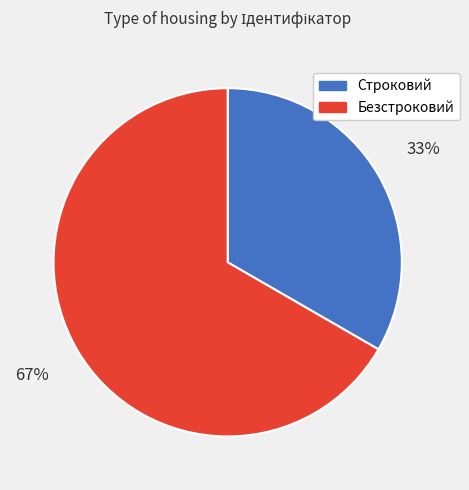

To the nearest percent, what is the combined percentage of Безстроковий and Строковий?

100%